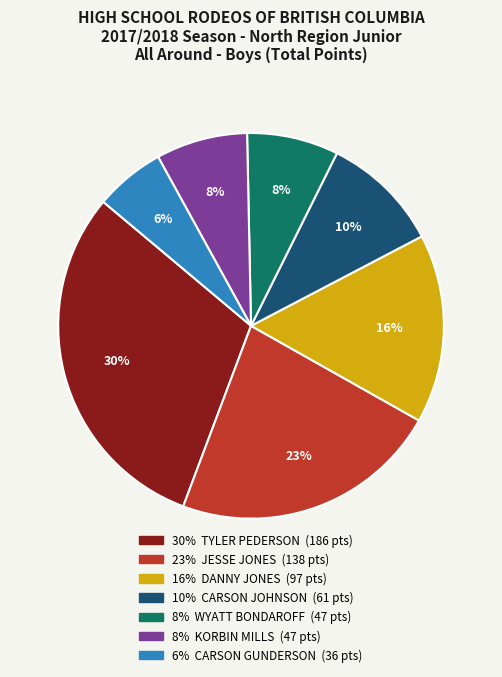

Is there a majority slice in this chart?

No